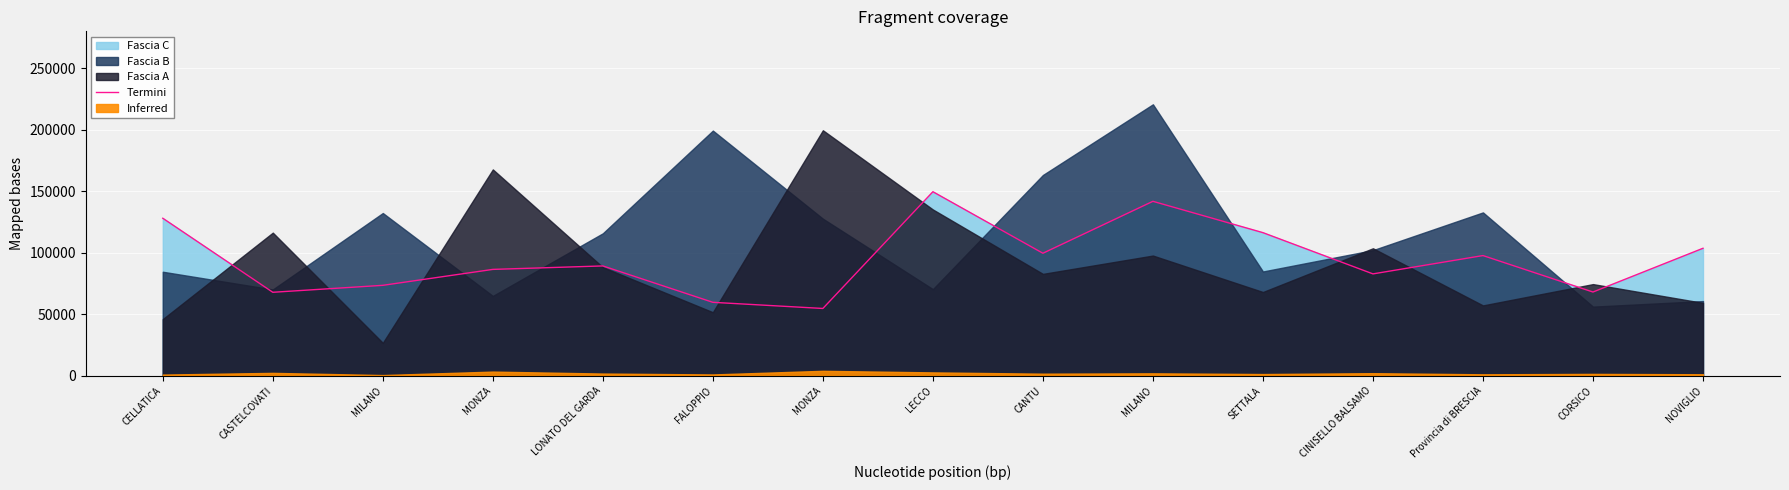

Rank the categories by value from highest to lowest.

LECCO, MILANO, CELLATICA, SETTALA, NOVIGLIO, CANTU, Provincia di BRESCIA, LONATO DEL GARDA, MONZA, CINISELLO BALSAMO, MILANO, CORSICO, CASTELCOVATI, FALOPPIO, MONZA